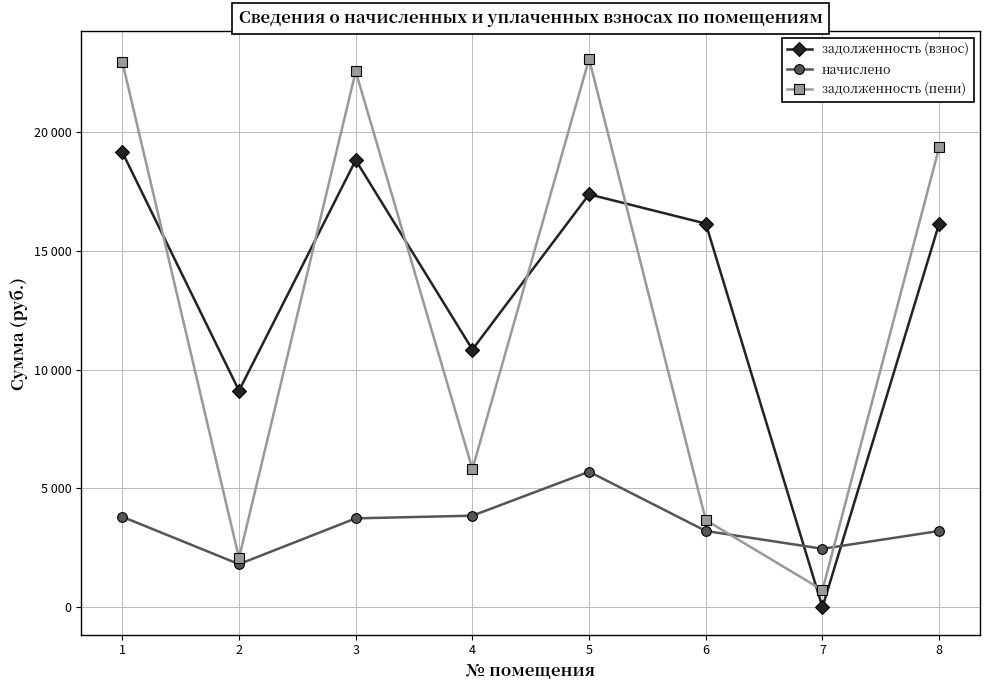

What are all the series names shown in the legend?

задолженность (взнос), начислено, задолженность (пени)